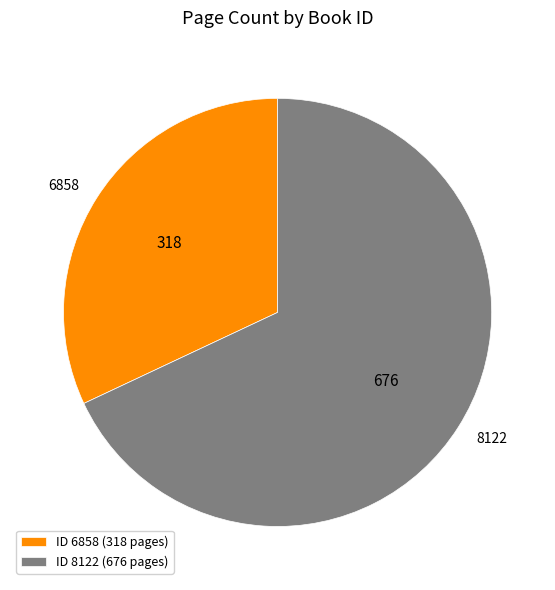

Combined, do 6858 and 8122 account for over 50%?

Yes